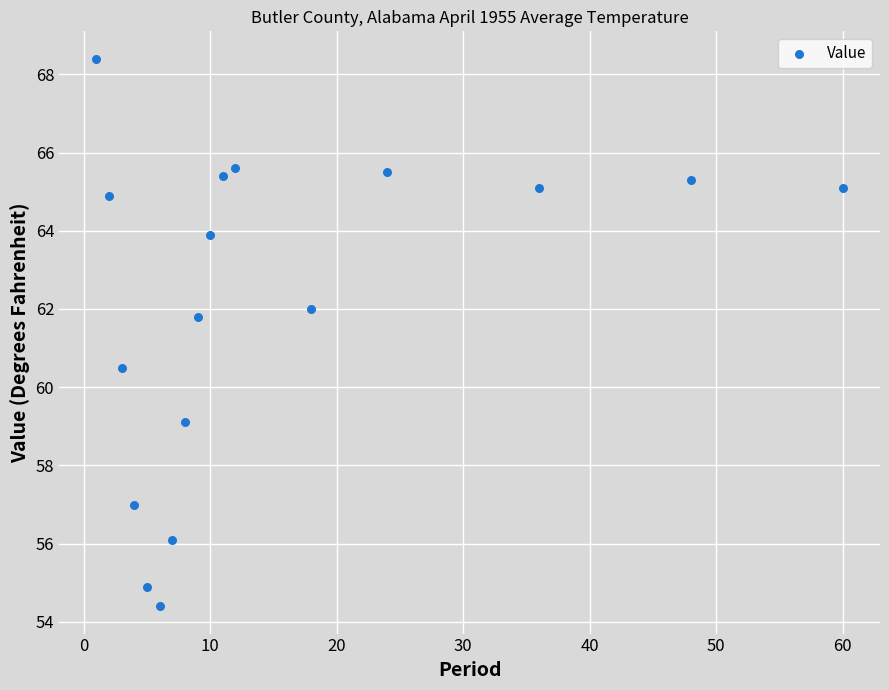

What is the range of Y values (max minus min)?

14.0